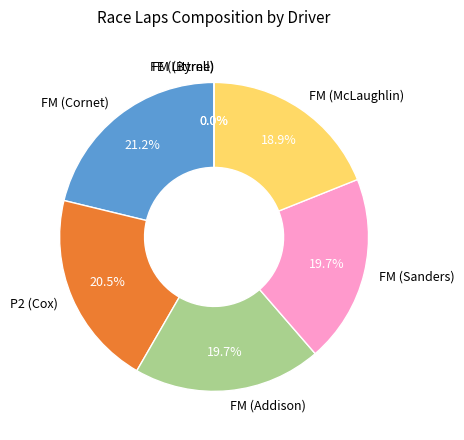

Does any single category account for the majority?

No